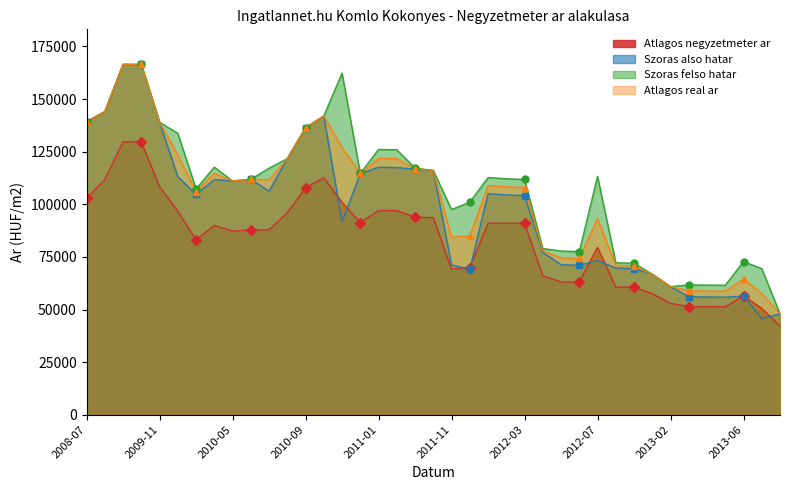

True or false: Szoras felso hatar has more than 1 points higher than both neighbors.

True